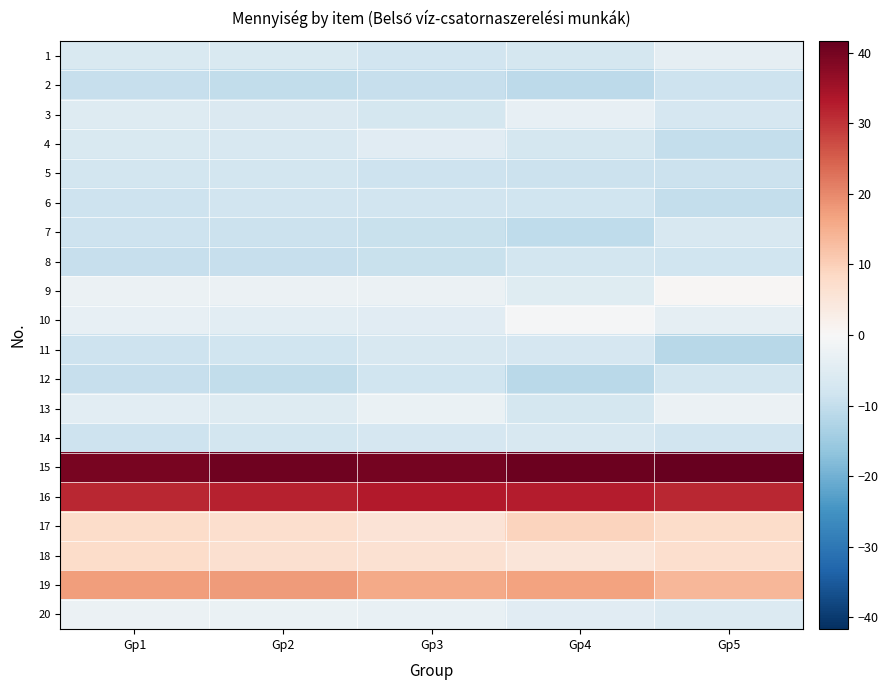

Which has a higher value, Gp1 or Gp4?

Gp1